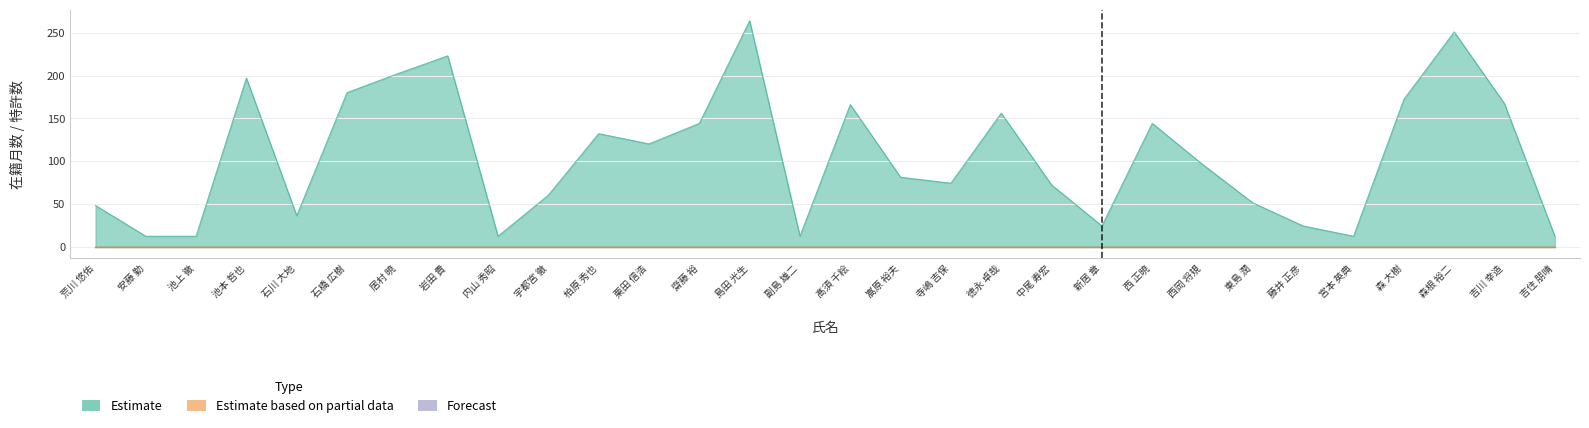

Reading left to right, transcribe all the data shown in this chart.

在籍月数: 荒川 悠佑=48	安藤 勤=12	池上 徹=12	池本 哲也=197	石川 大地=36	石橋 広樹=180	居村 暁=202	岩田 貴=223	内山 秀昭=12	宇都宮 徹=60	柏原 秀也=132	栗田 信浩=120	齋藤 裕=144	島田 光生=264	副島 雄二=12	髙須 千絵=166	嵩原 裕夫=81	寺嶋 吉保=74	徳永 卓哉=156	中尾 寿宏=72	新居 章=24	西 正暁=144	西岡 将規=96	東島 潤=51	藤井 正彦=24	宮本 英典=12	森 大樹=172	森根 裕二=251	吉川 幸造=167	吉住 朋晴=12
特許2016: 荒川 悠佑=0	安藤 勤=0	池上 徹=0	池本 哲也=0	石川 大地=0	石橋 広樹=0	居村 暁=0	岩田 貴=0	内山 秀昭=0	宇都宮 徹=0	柏原 秀也=0	栗田 信浩=0	齋藤 裕=0	島田 光生=0	副島 雄二=0	髙須 千絵=0	嵩原 裕夫=0	寺嶋 吉保=0	徳永 卓哉=0	中尾 寿宏=0	新居 章=0	西 正暁=0	西岡 将規=0	東島 潤=0	藤井 正彦=0	宮本 英典=0	森 大樹=0	森根 裕二=0	吉川 幸造=0	吉住 朋晴=0
特許2017: 荒川 悠佑=0	安藤 勤=0	池上 徹=0	池本 哲也=0	石川 大地=0	石橋 広樹=0	居村 暁=0	岩田 貴=0	内山 秀昭=0	宇都宮 徹=0	柏原 秀也=0	栗田 信浩=0	齋藤 裕=0	島田 光生=0	副島 雄二=0	髙須 千絵=0	嵩原 裕夫=0	寺嶋 吉保=0	徳永 卓哉=0	中尾 寿宏=0	新居 章=0	西 正暁=0	西岡 将規=0	東島 潤=0	藤井 正彦=0	宮本 英典=0	森 大樹=0	森根 裕二=0	吉川 幸造=0	吉住 朋晴=0
特許2018: 荒川 悠佑=0	安藤 勤=0	池上 徹=0	池本 哲也=0	石川 大地=0	石橋 広樹=0	居村 暁=0	岩田 貴=0	内山 秀昭=0	宇都宮 徹=0	柏原 秀也=0	栗田 信浩=0	齋藤 裕=0	島田 光生=0	副島 雄二=0	髙須 千絵=0	嵩原 裕夫=0	寺嶋 吉保=0	徳永 卓哉=0	中尾 寿宏=0	新居 章=0	西 正暁=0	西岡 将規=0	東島 潤=0	藤井 正彦=0	宮本 英典=0	森 大樹=0	森根 裕二=0	吉川 幸造=0	吉住 朋晴=0
特許2019: 荒川 悠佑=0	安藤 勤=0	池上 徹=0	池本 哲也=0	石川 大地=0	石橋 広樹=0	居村 暁=0	岩田 貴=0	内山 秀昭=0	宇都宮 徹=0	柏原 秀也=0	栗田 信浩=0	齋藤 裕=0	島田 光生=0	副島 雄二=0	髙須 千絵=0	嵩原 裕夫=0	寺嶋 吉保=0	徳永 卓哉=0	中尾 寿宏=0	新居 章=0	西 正暁=0	西岡 将規=0	東島 潤=0	藤井 正彦=0	宮本 英典=0	森 大樹=0	森根 裕二=0	吉川 幸造=0	吉住 朋晴=0